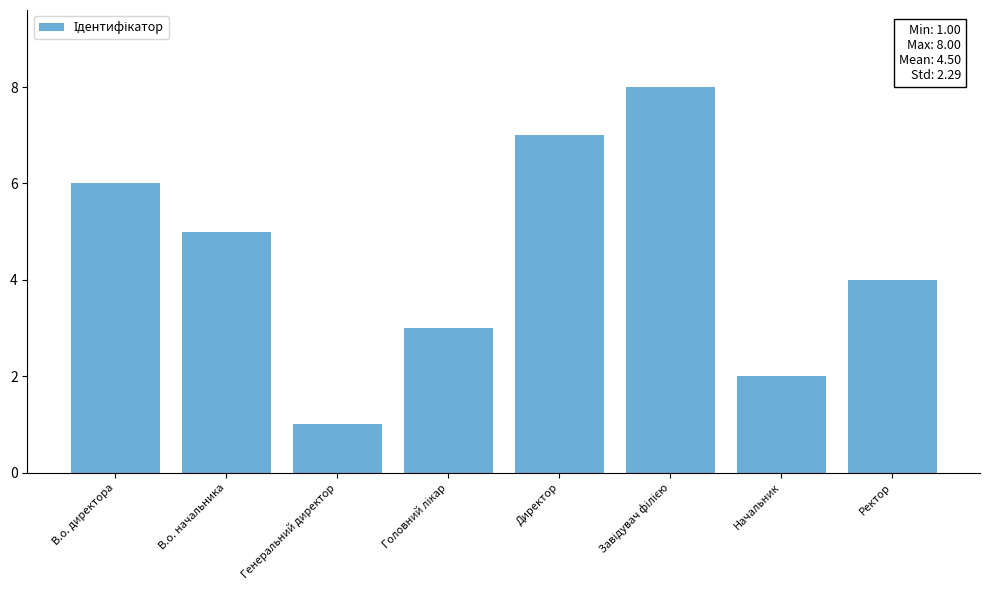

Count the number of categories in the chart.

8